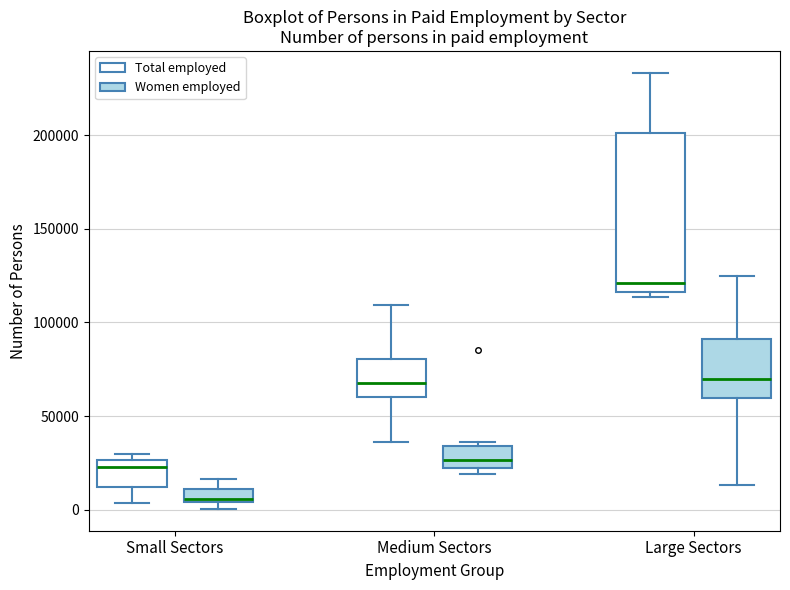

Which box's median line is the highest?

Large Sectors (Total employed)